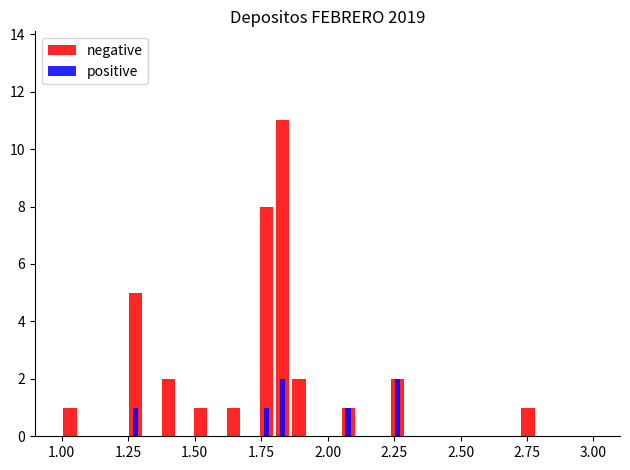

What is the maximum value shown in the chart?

11